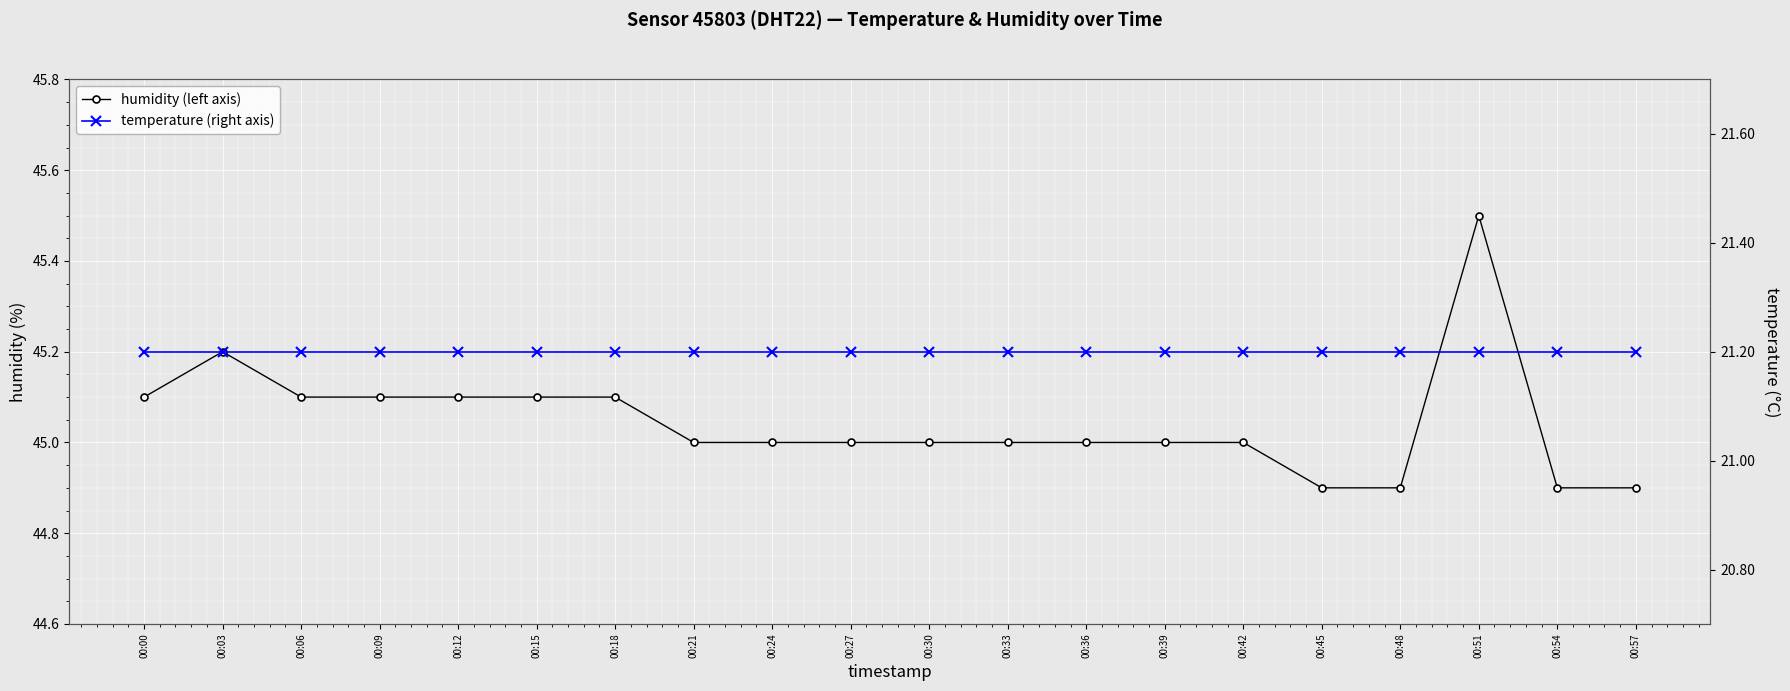

How many lines are shown in the chart?

2